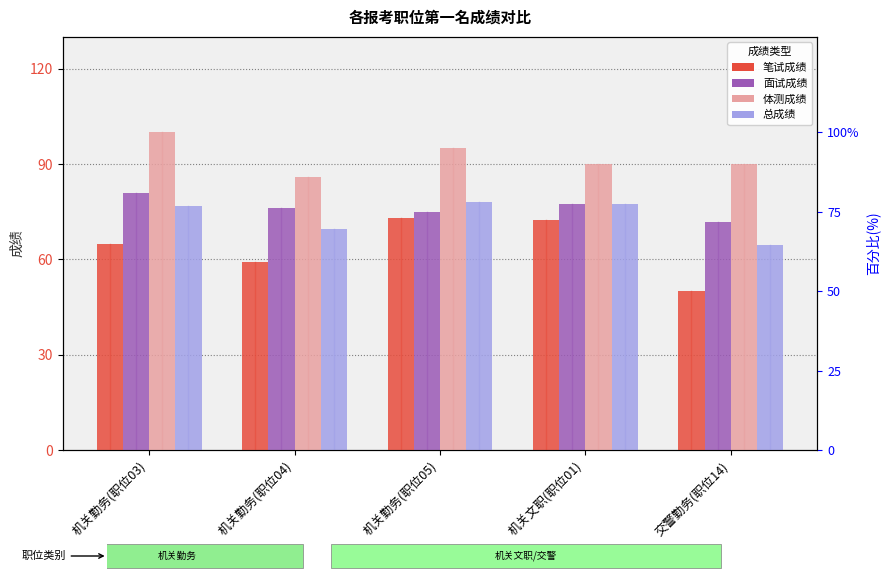

Which category has the highest value across all series?

机关勤务(职位03)